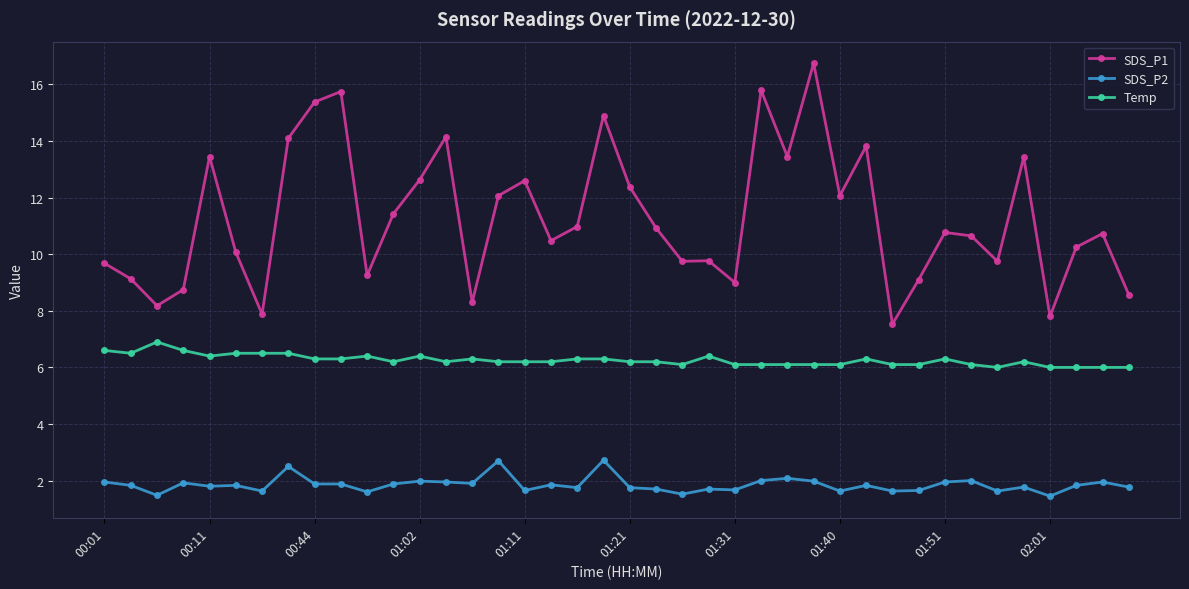

True or false: SDS_P2 and SDS_P1 intersect in this chart.

False